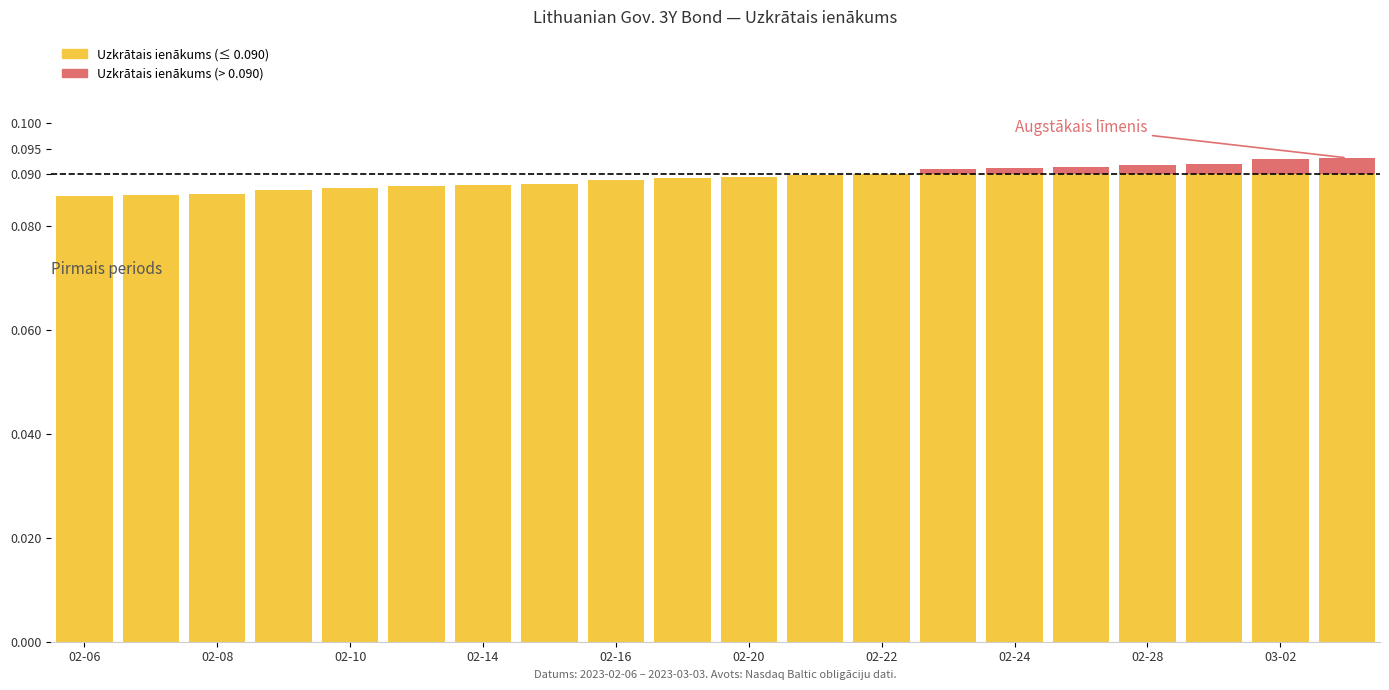

Count the number of data series in this chart.

2